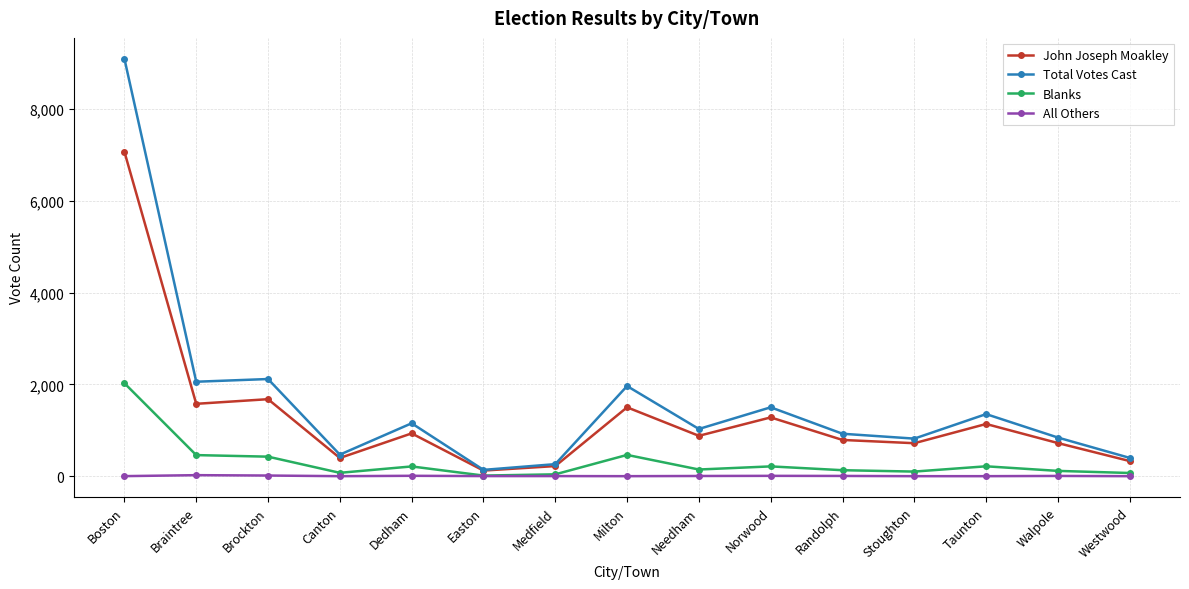

True or false: Total Votes Cast has more than 1 interior local peaks.

True